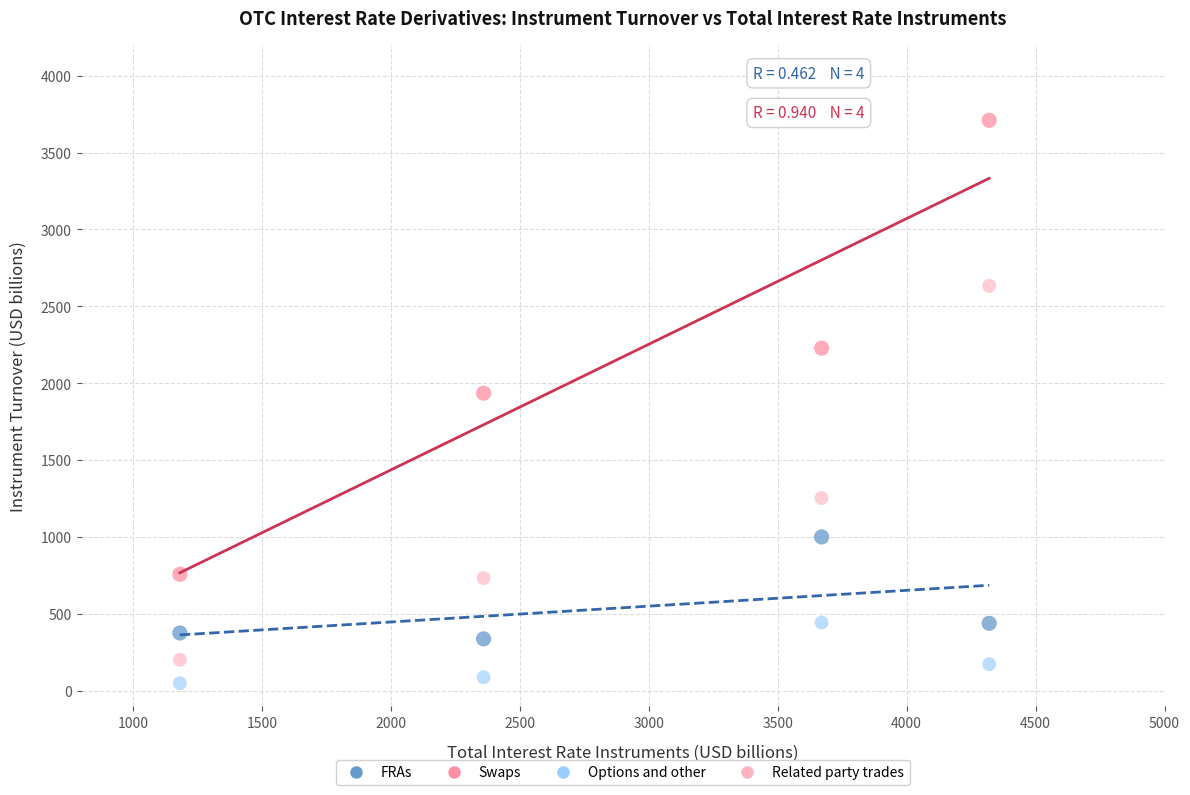

Across all series, what Y value is closest to 1879?

1935